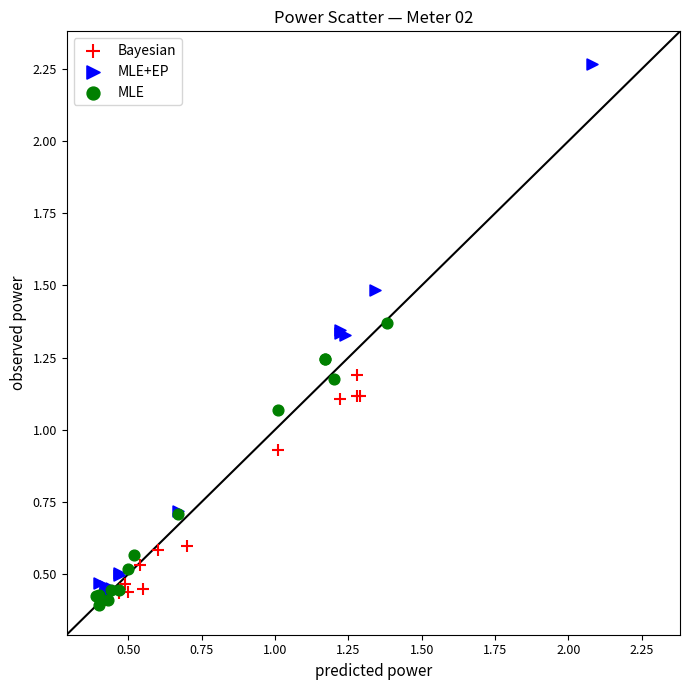

What are all the series names shown in the legend?

Bayesian, MLE+EP, MLE